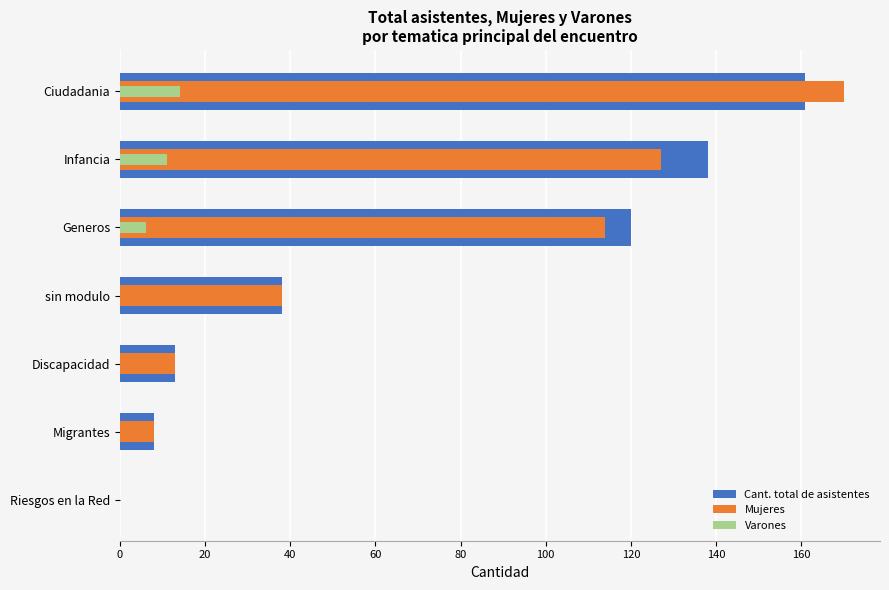

What is the difference between the maximum and minimum values in the Varones series?

14